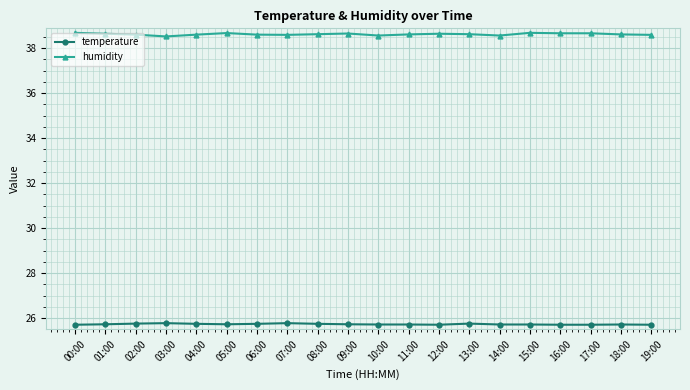

Count the humidity values in the range 38 to 39.

20